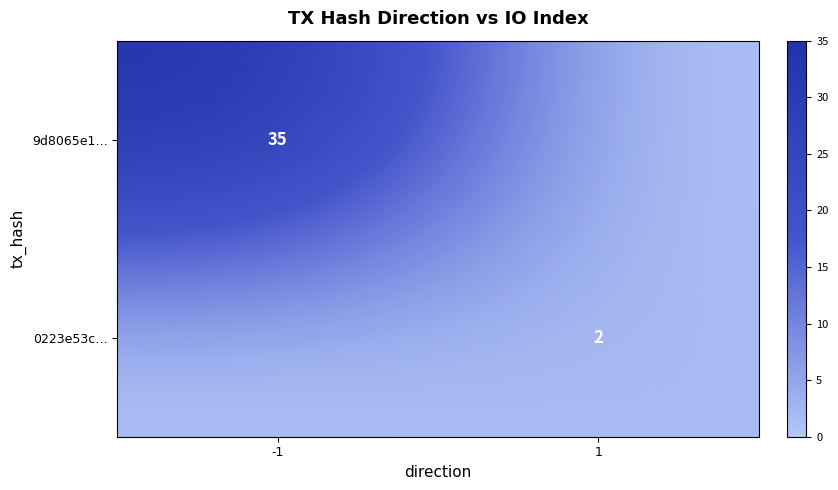

Between -1 and 1, which is larger?

-1